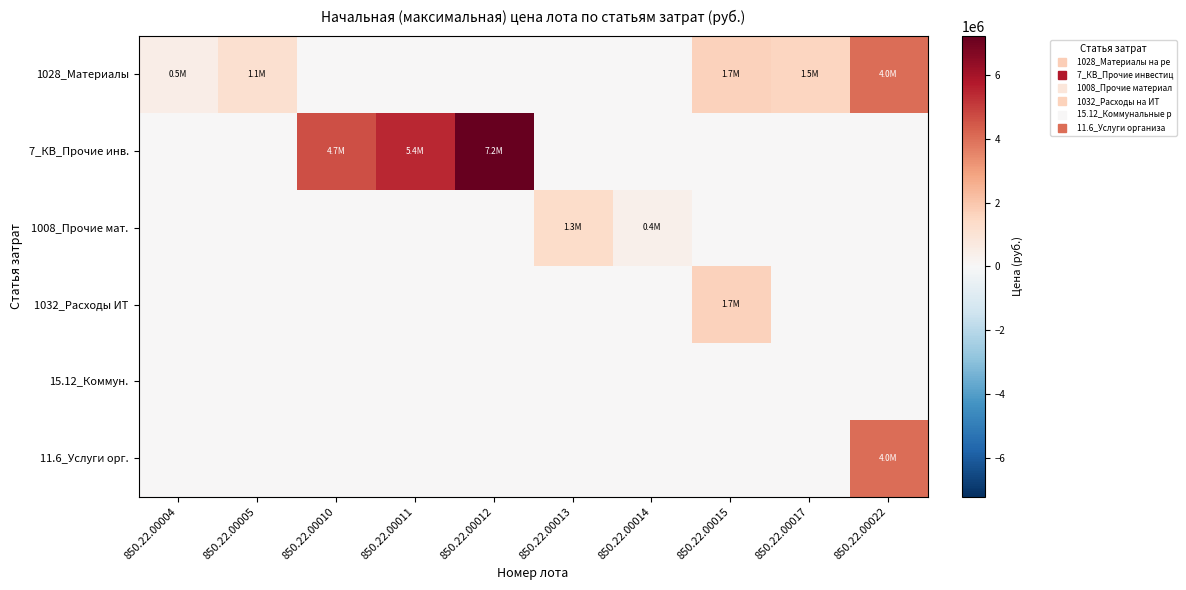

What is the spread (max minus min) of values at 850.22.00017?

1544599.3